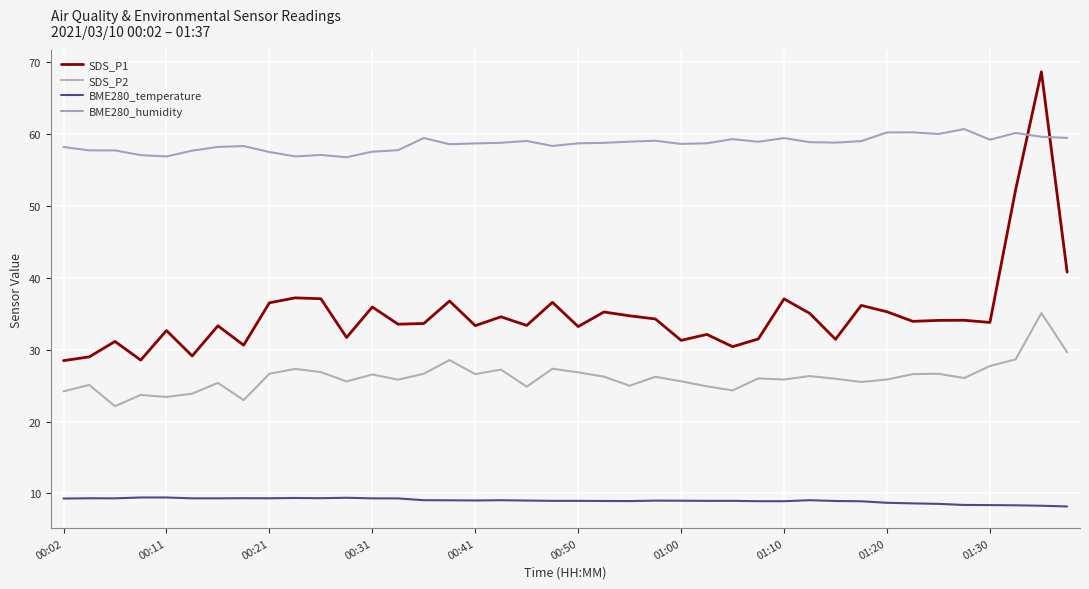

What is the minimum value for BME280_humidity?

56.8